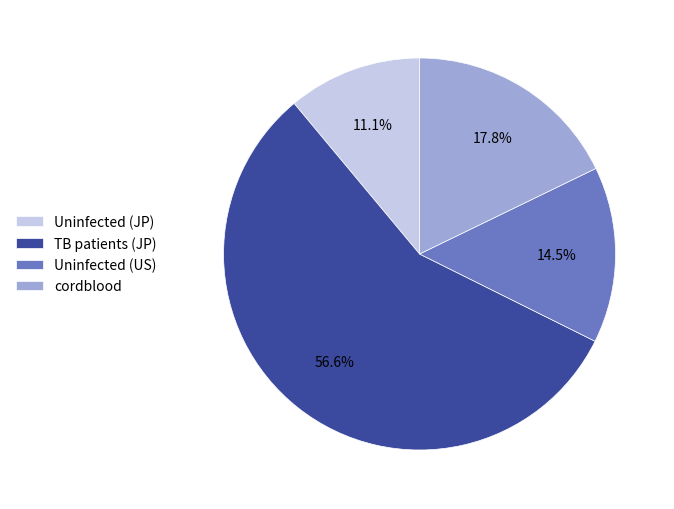

To the nearest percent, what portion does cordblood represent?

18%